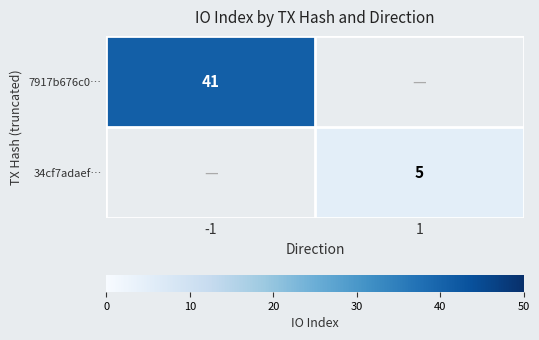

The 34cf7adaef… series shows 3 at 1. True or false?

False